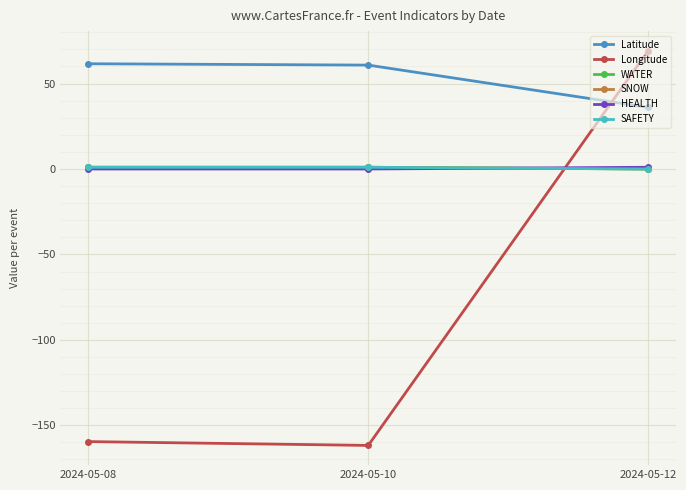

Is this an area chart (filled region under the line)?

No